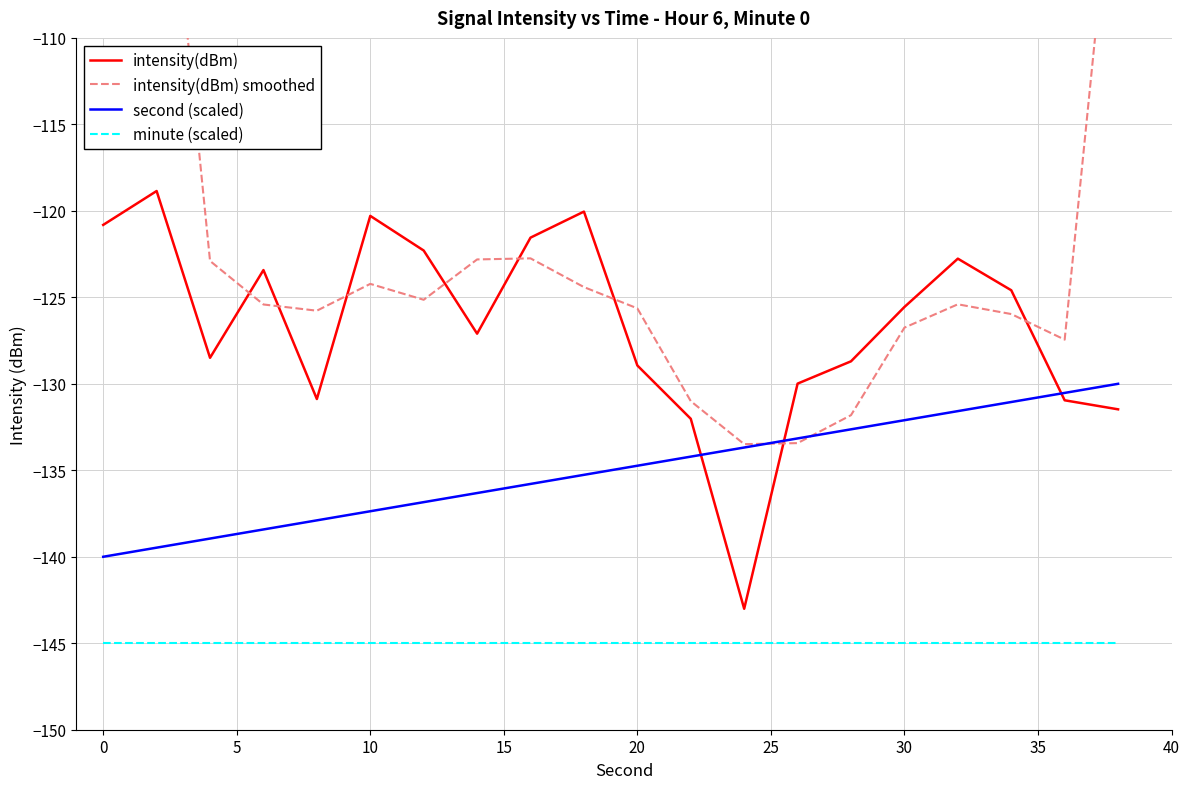

What is the lowest value of the second (scaled) series?

-140.0